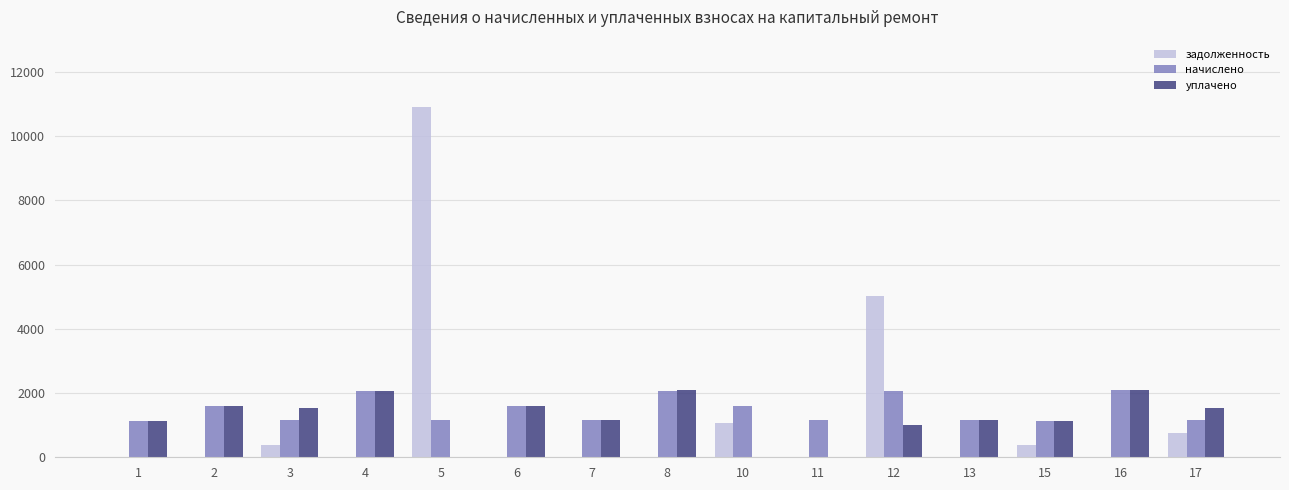

The value of задолженность at 13 is -7397.9. True or false?

False